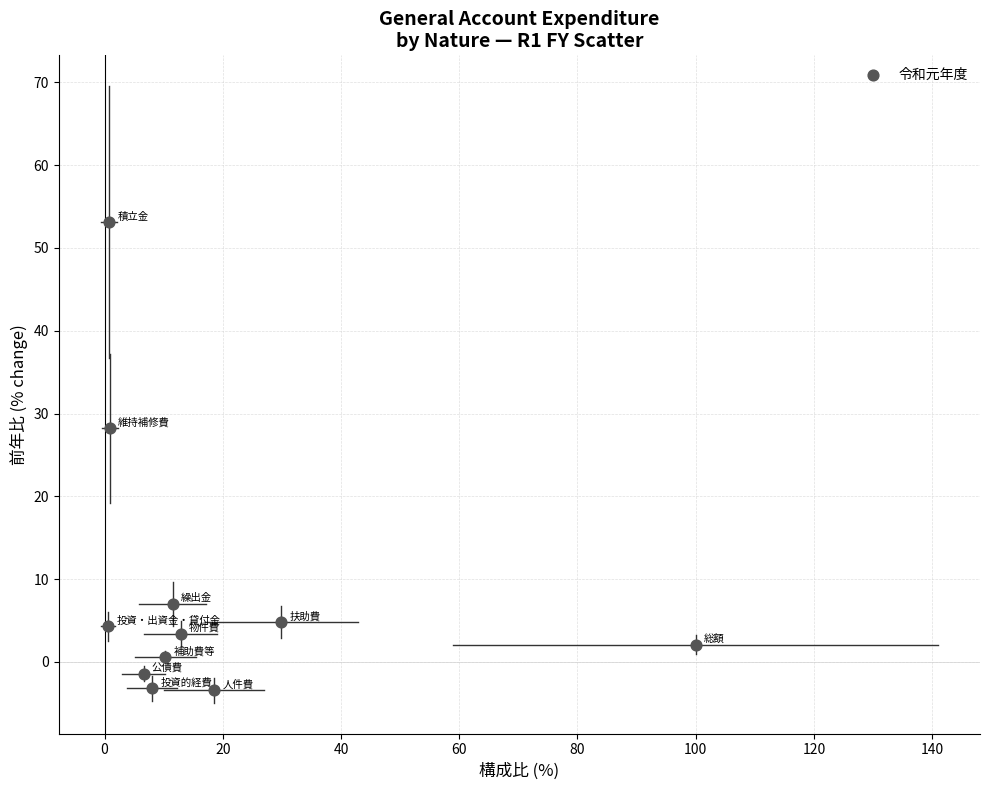

What Y value in the scatter plot is closest to 24?

28.2